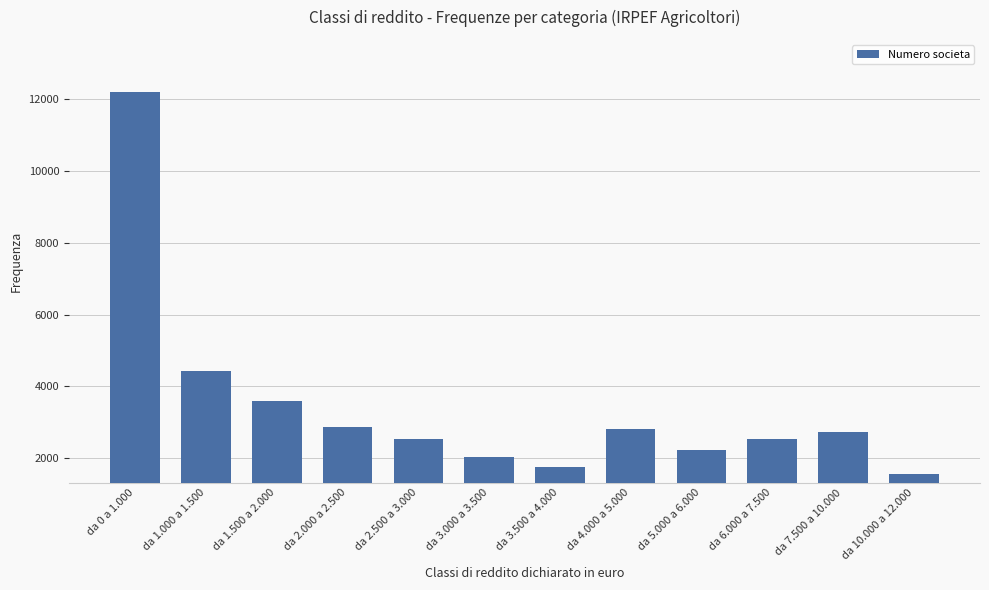

Does the chart contain stacked bars?

No